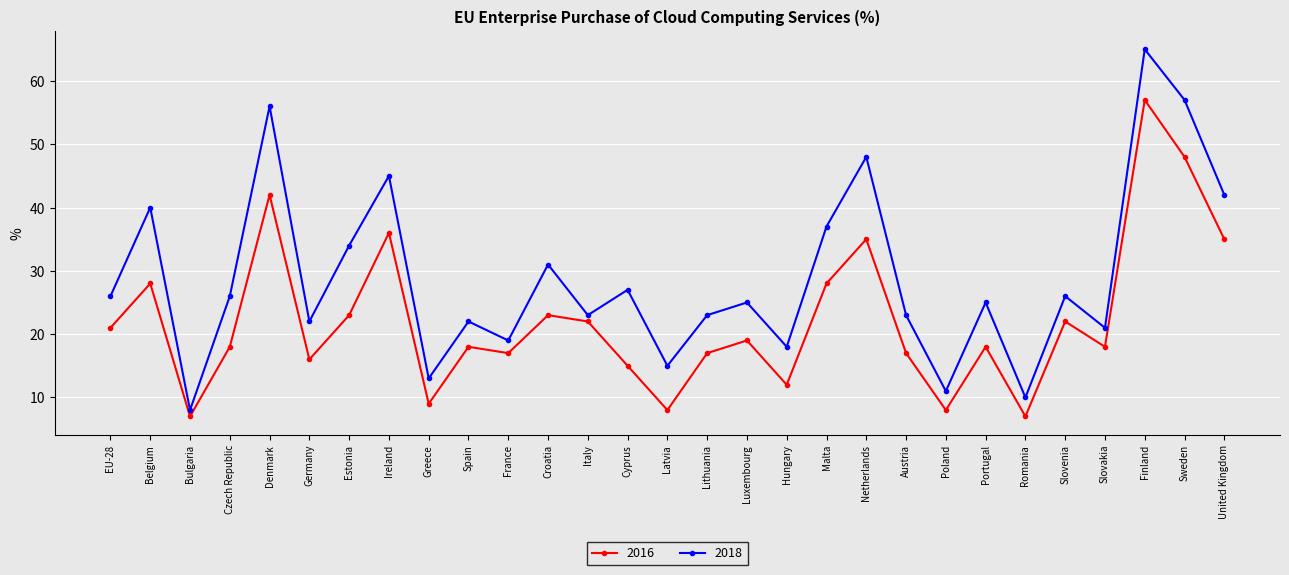

What are all the series names shown in the legend?

2016, 2018